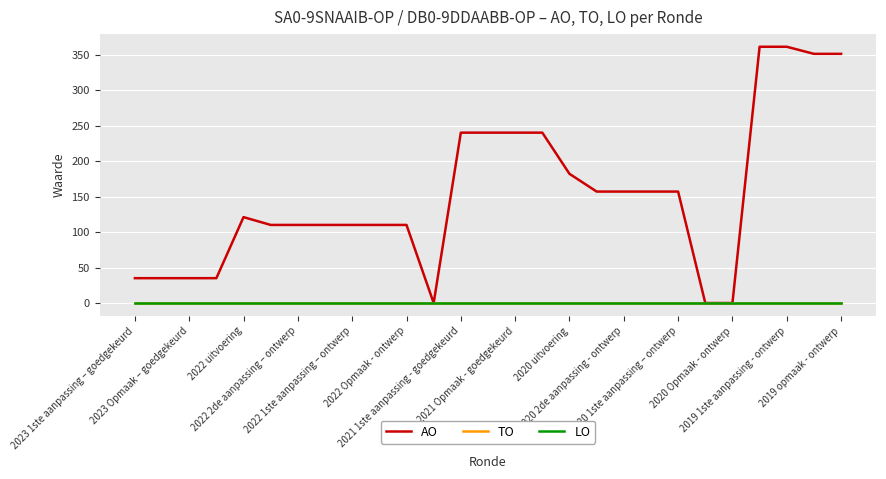

At which label is AO closest to 180?

2020 uitvoering